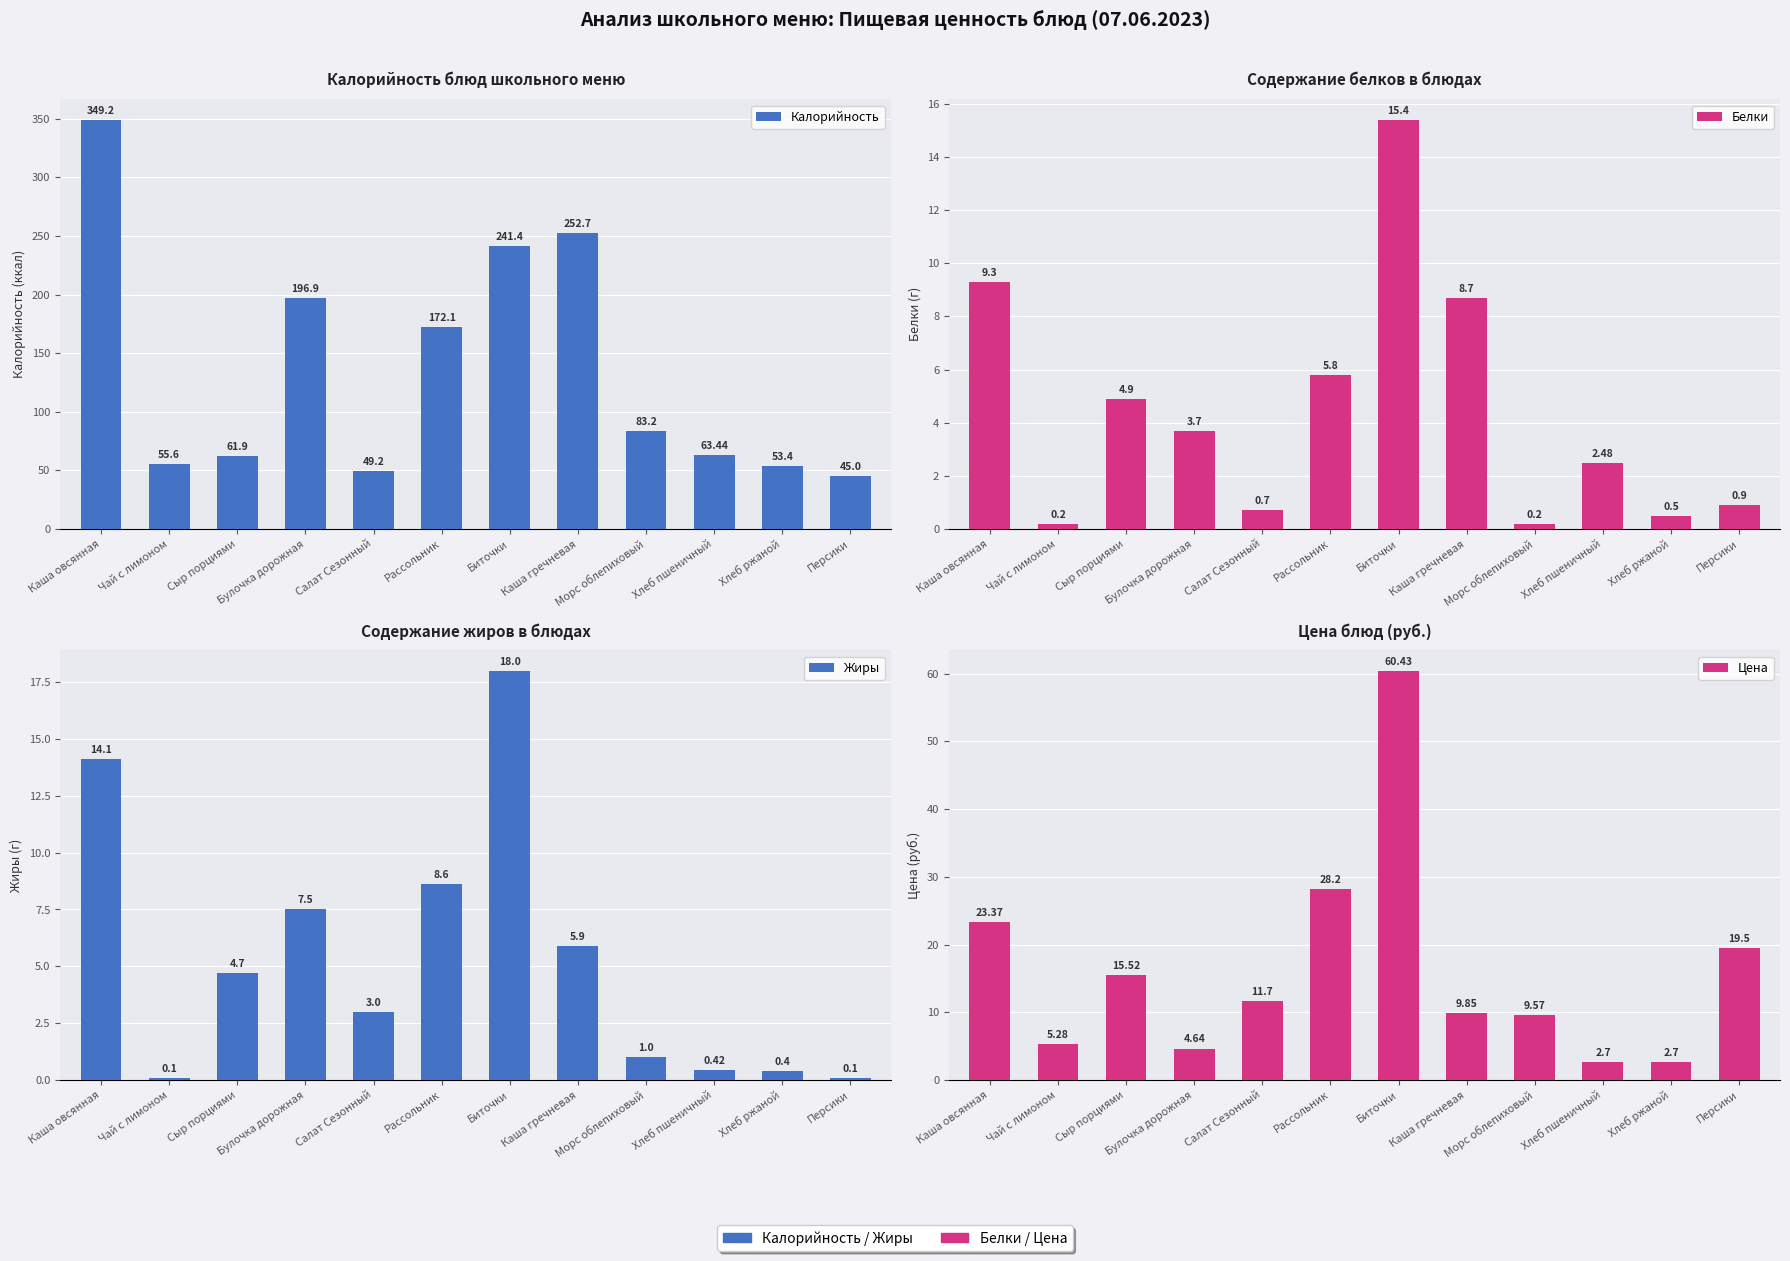

Rank the series at Булочка дорожная from lowest to highest value.

Белки, Цена, Жиры, Калорийность